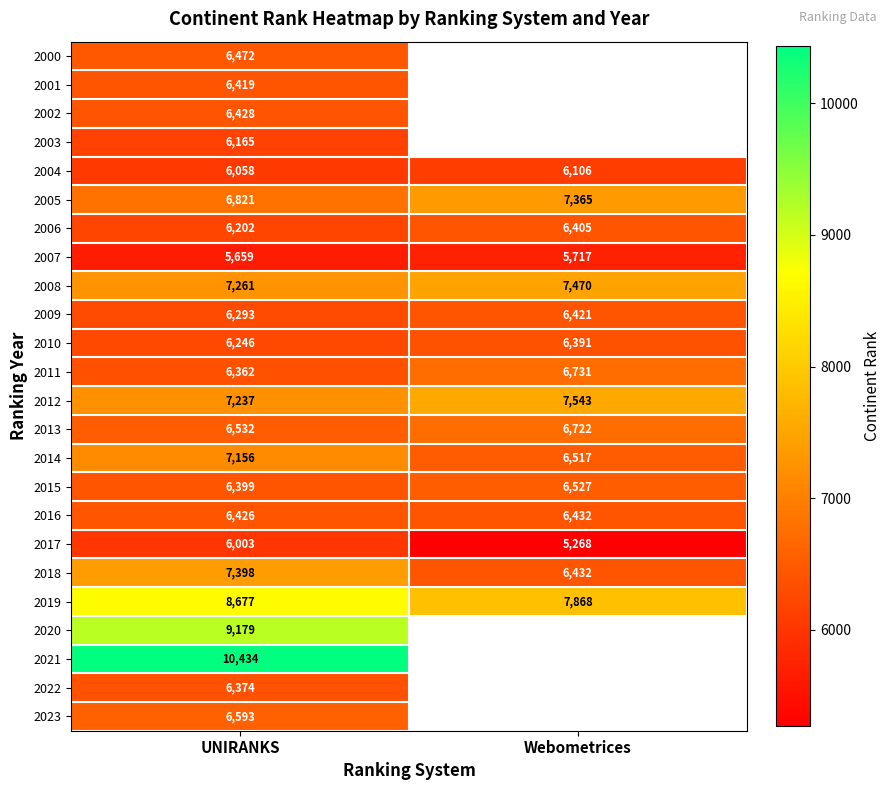

What is the total value across all series at UNIRANKS?

164794